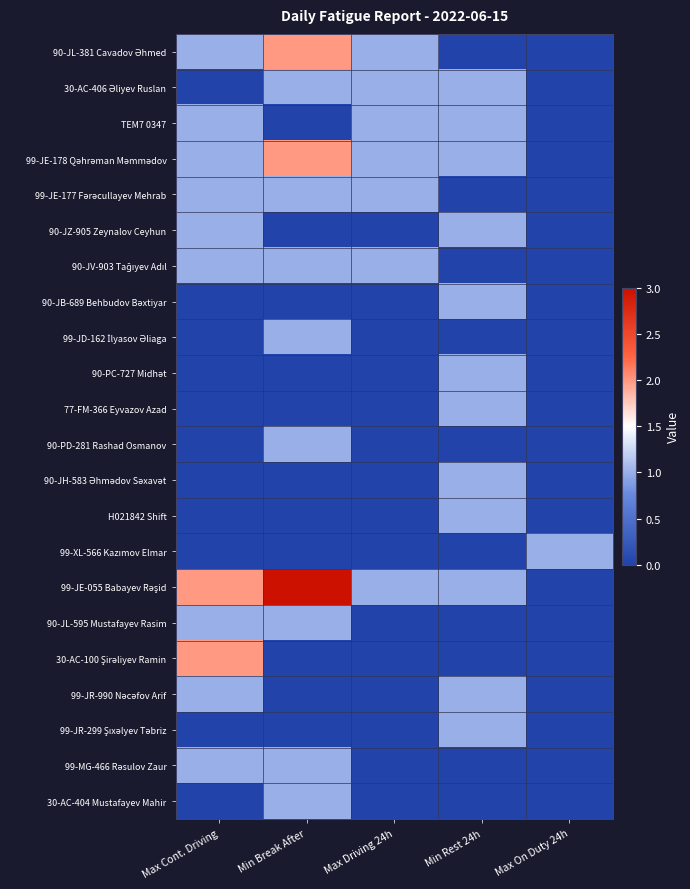

Which series has the widest spread of values?

99-JE-055 Babayev Rəşid